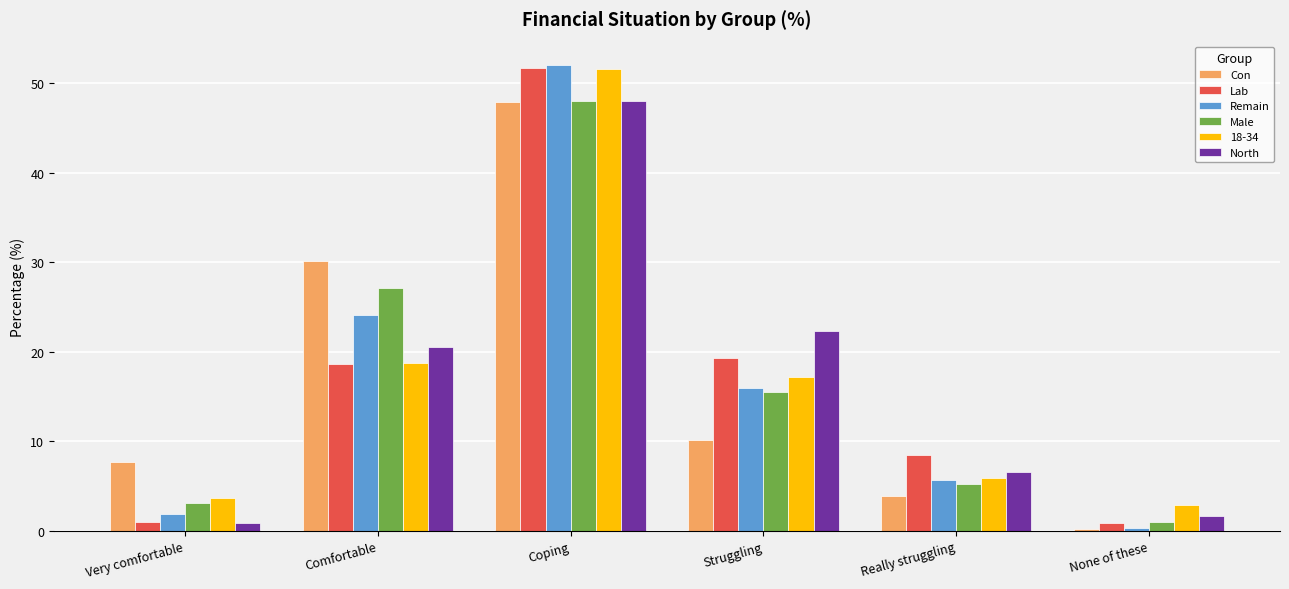

What is the difference between the Lab values at Comfortable and Really struggling?

10.1